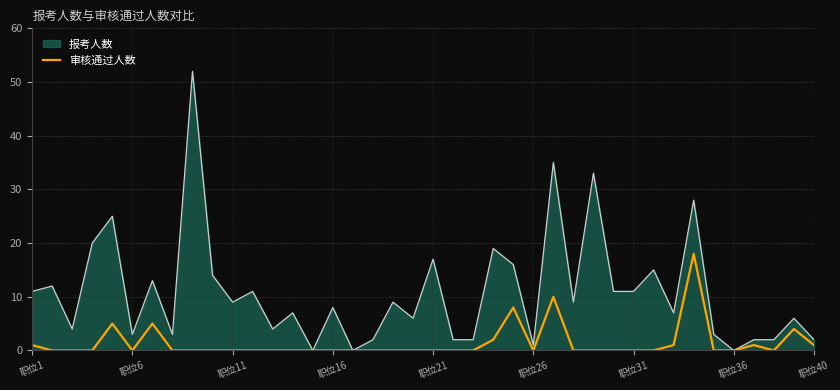

List the series in order of their peak value, lowest first.

审核通过人数, 报考人数